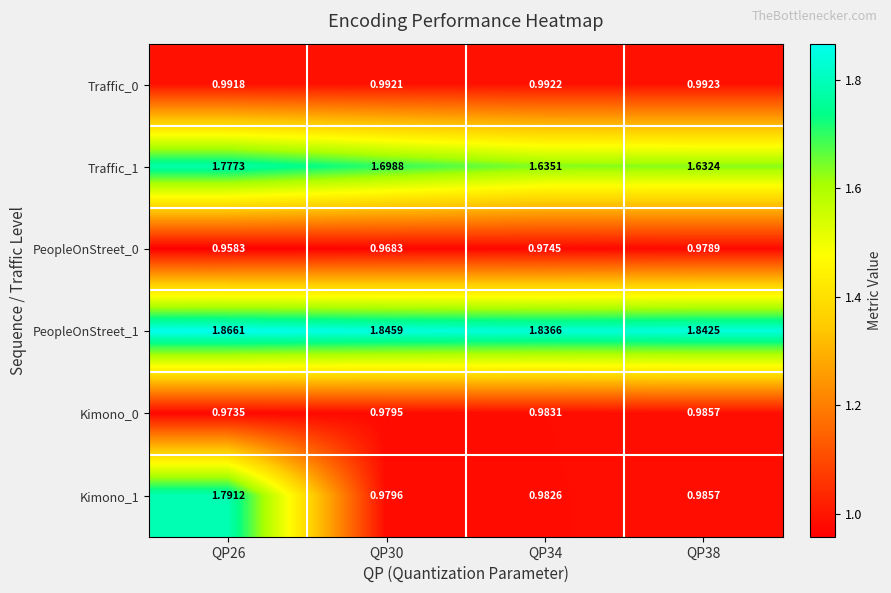

Is the value of Kimono_0 at QP30 greater than the value of Traffic_1 at QP34?

No